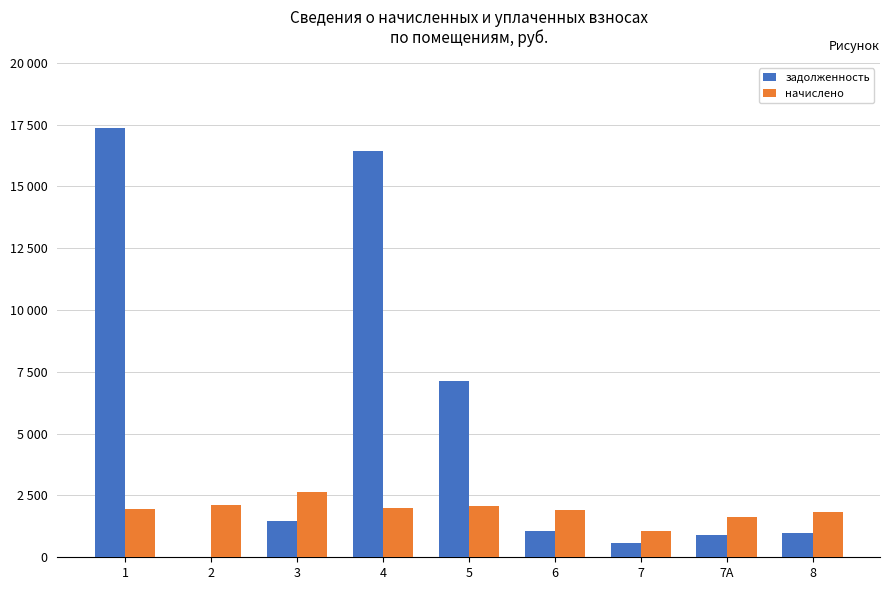

List the series in order of their overall mean, lowest first.

начислено, задолженность